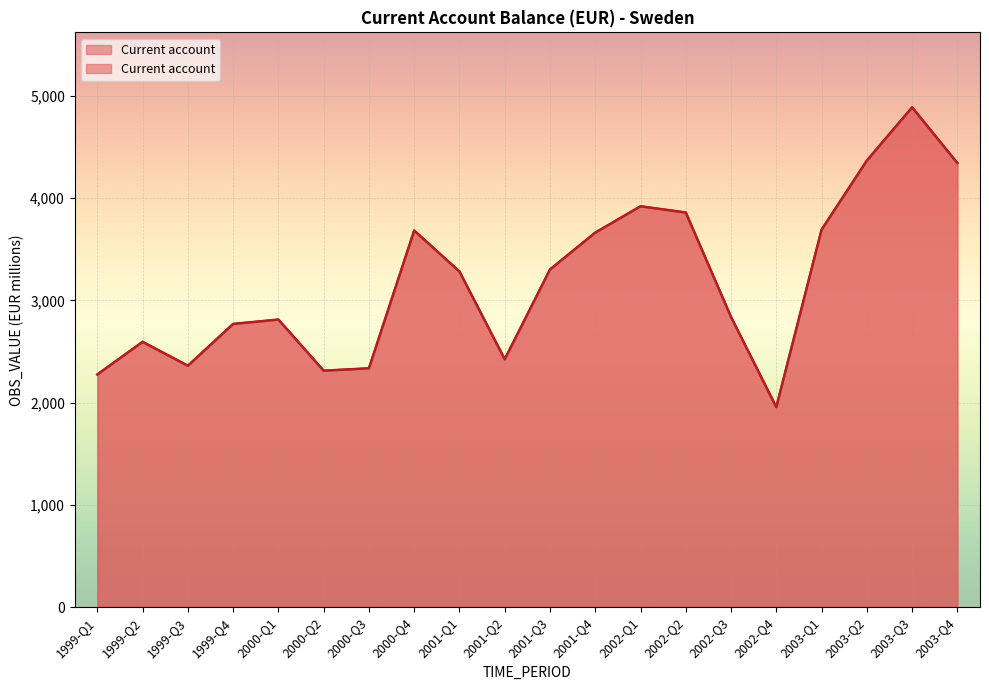

What is the value of the 12th point from the left?

3662.4